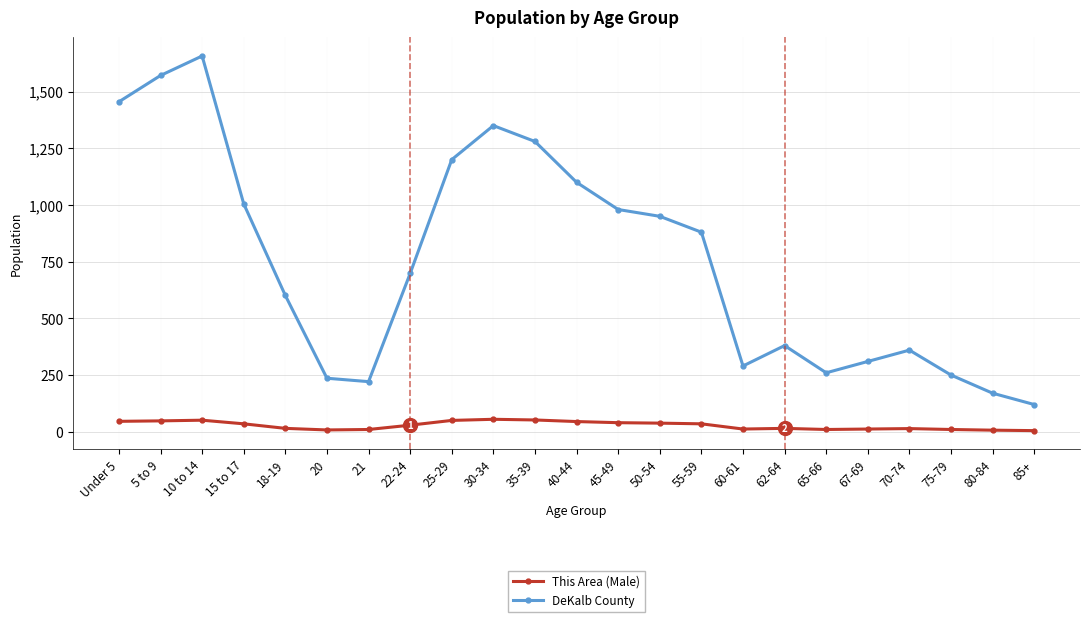

What is the sum of the This Area (Male) values at Under 5 and 25-29?

96